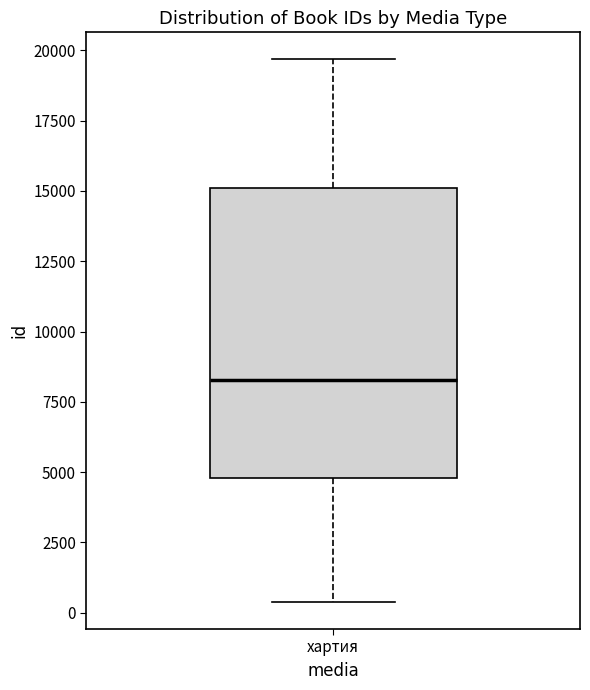

Read this box plot against the y-axis: the position of the median line, the range covered by the box, and the ends of both whiskers. The values are not printed on the chart, so give them approximately, as read against the axis.

median 8500, box 5000 to 15000, whiskers 500 to 19500